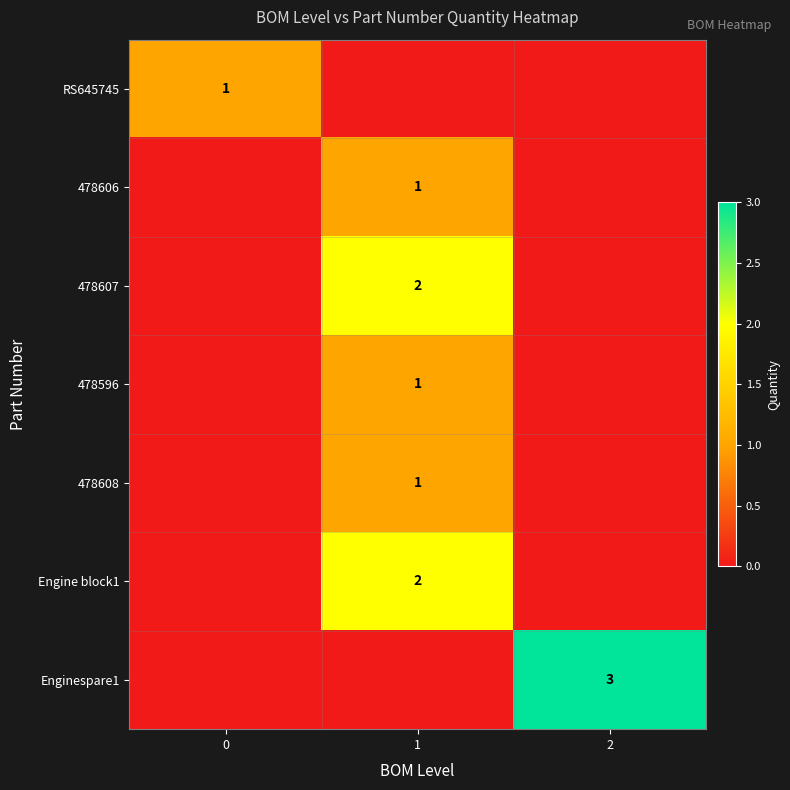

The 478607 series shows 1 at 1. True or false?

False